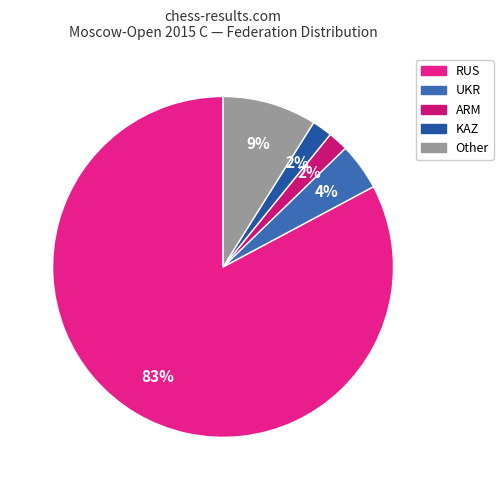

How many slices are in this pie chart?

5